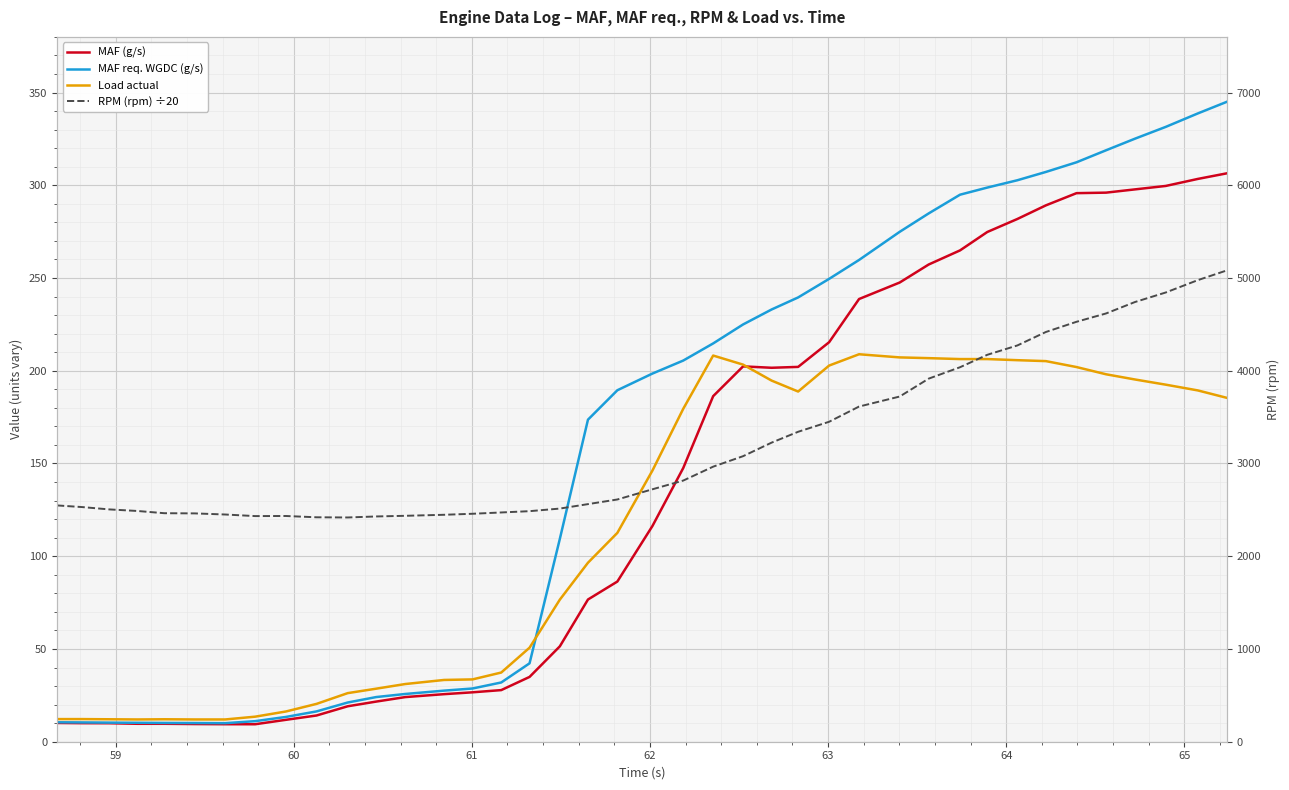

The MAF req. WGDC (g/s) series shows 2.7 at 58. True or false?

False